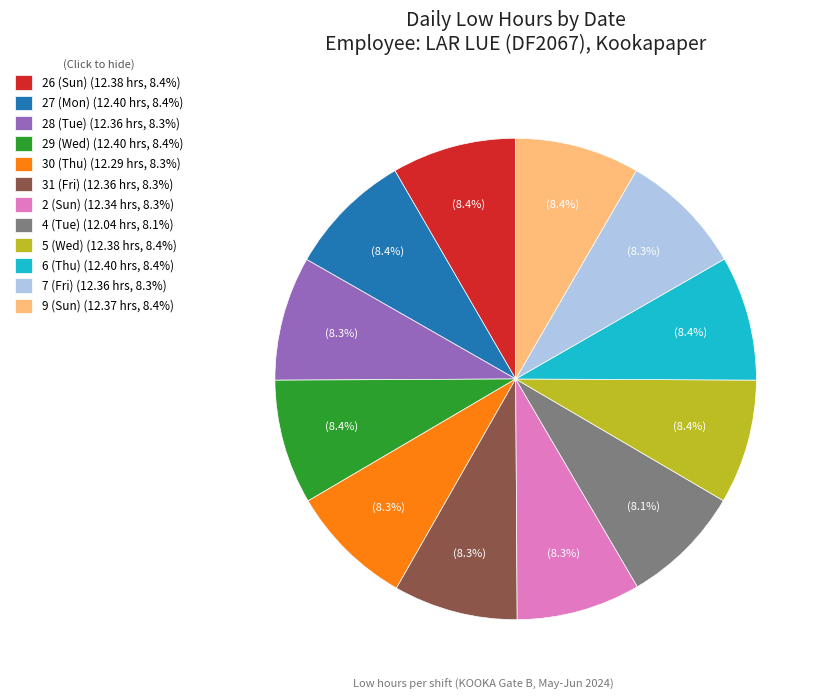

The 26 (Sun) slice represents 8% of the pie. True or false?

True